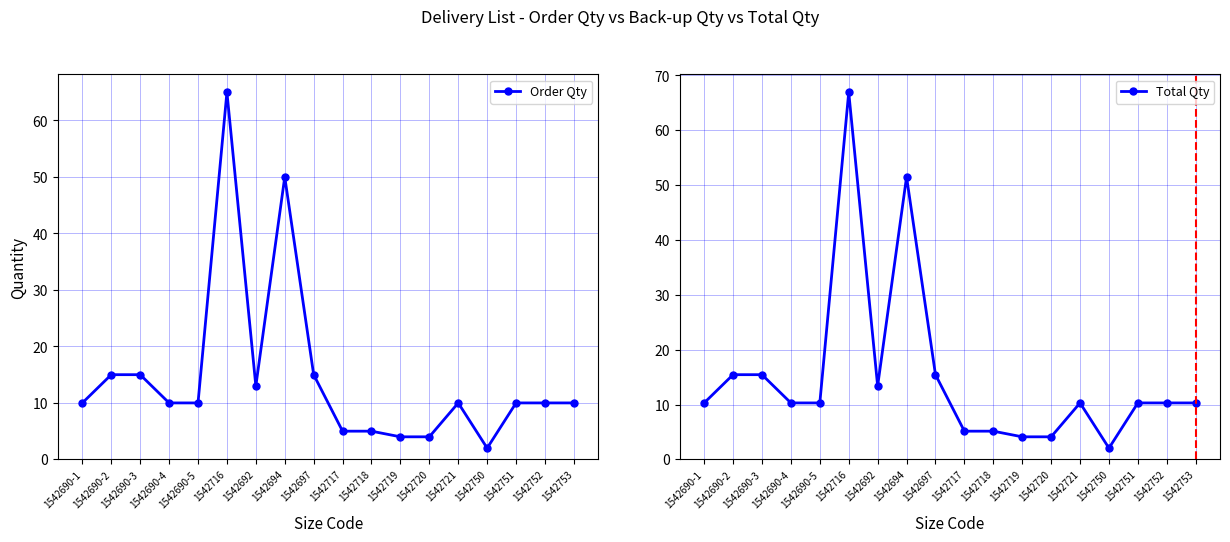

True or false: Total Qty and Order Qty intersect in this chart.

False